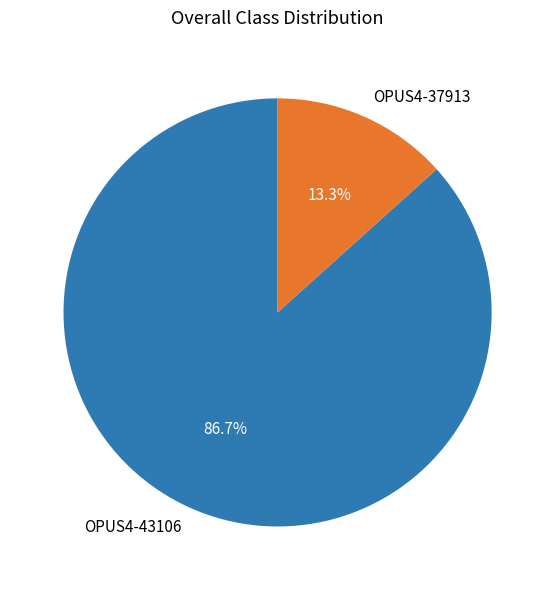

How many segments does this pie chart have?

2